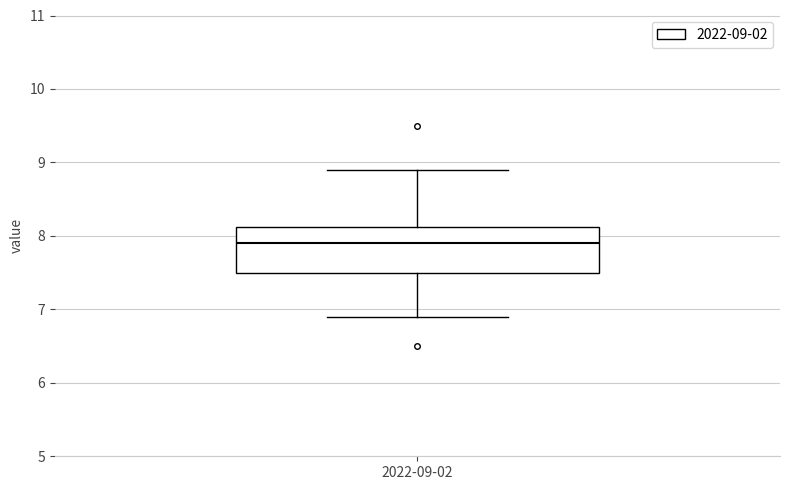

Read this box plot against the y-axis: the position of the median line, the range covered by the box, and the ends of both whiskers. The values are not printed on the chart, so give them approximately, as read against the axis.

median 7.9, box 7.5 to 8.1, whiskers 6.9 to 8.9